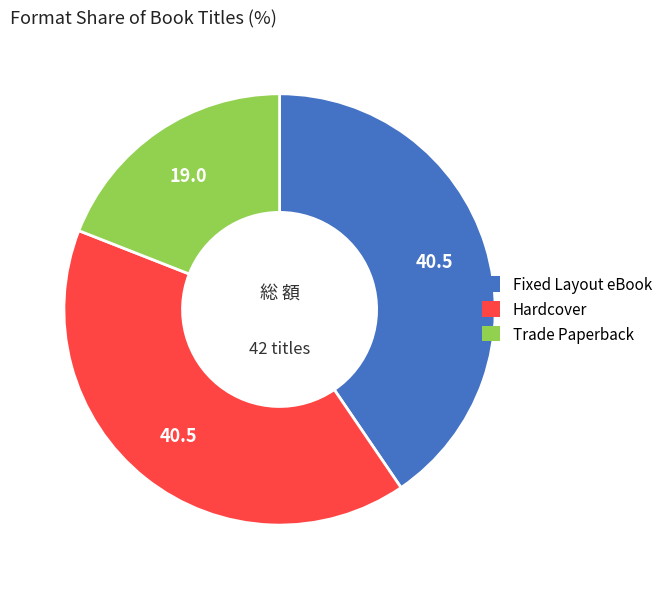

Do Hardcover and Trade Paperback together represent more than half of the pie?

Yes